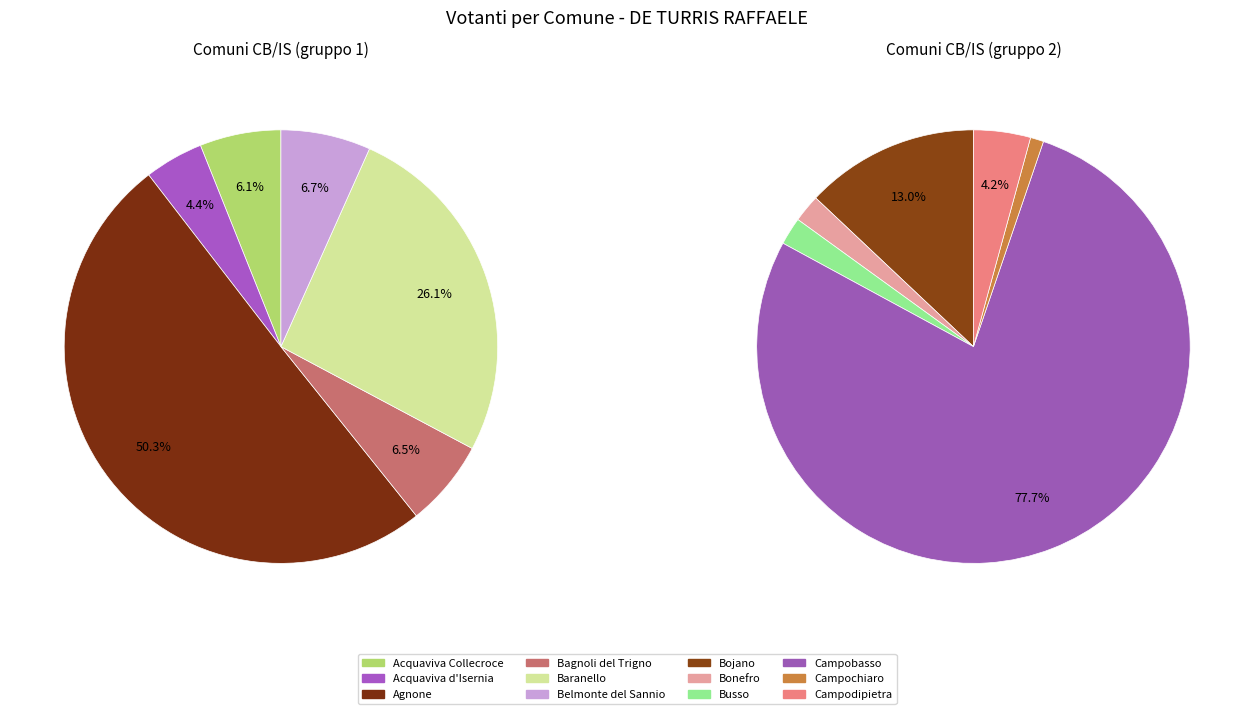

Do Bagnoli del Trigno and Acquaviva d'Isernia together represent more than half of the pie?

No